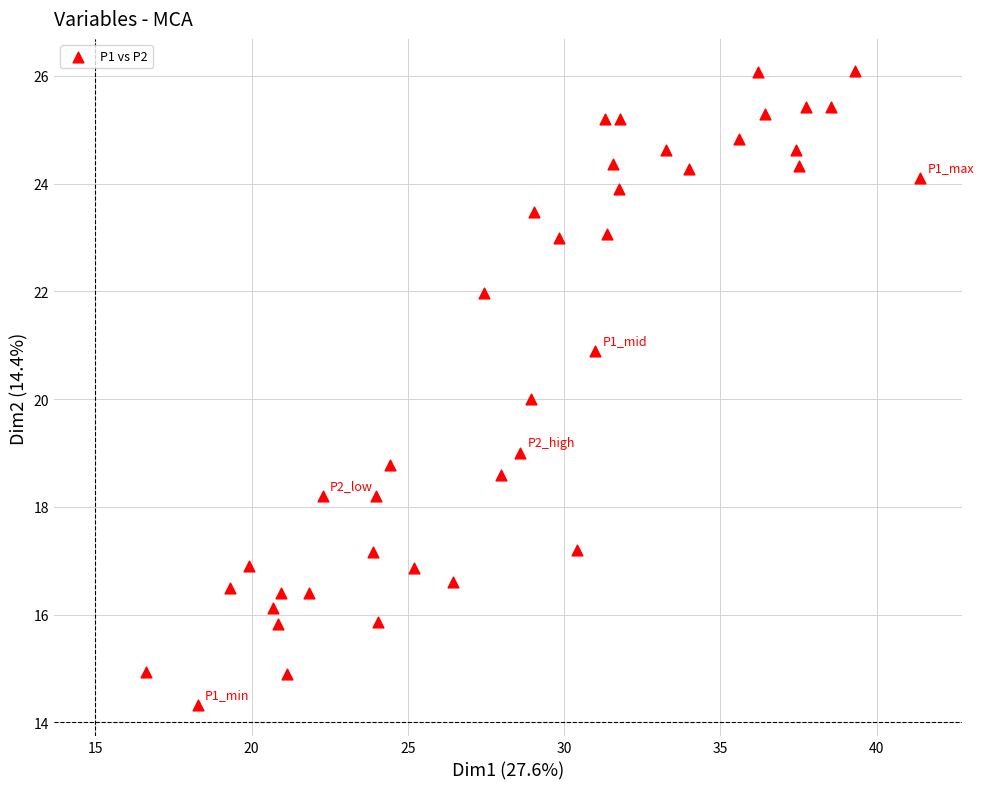

What is the range of Y values (max minus min)?

11.8